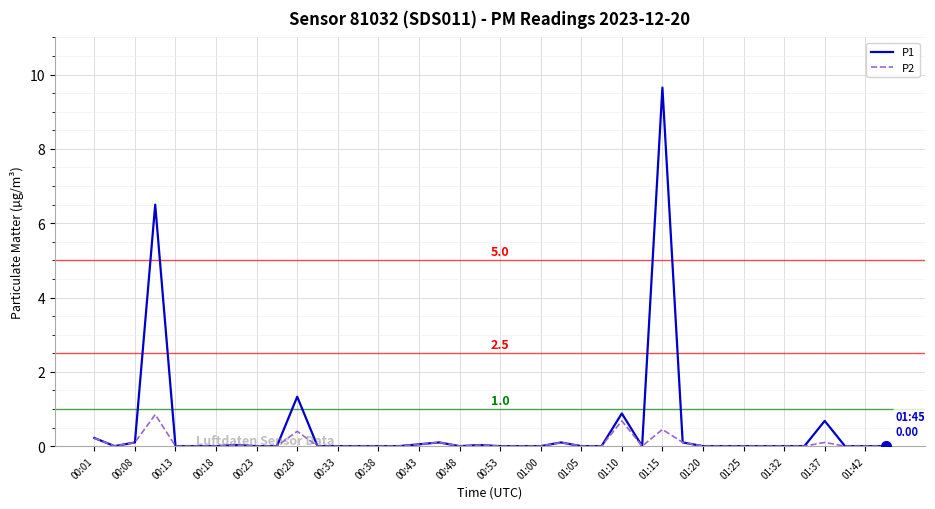

Which series has the widest spread of values?

P1